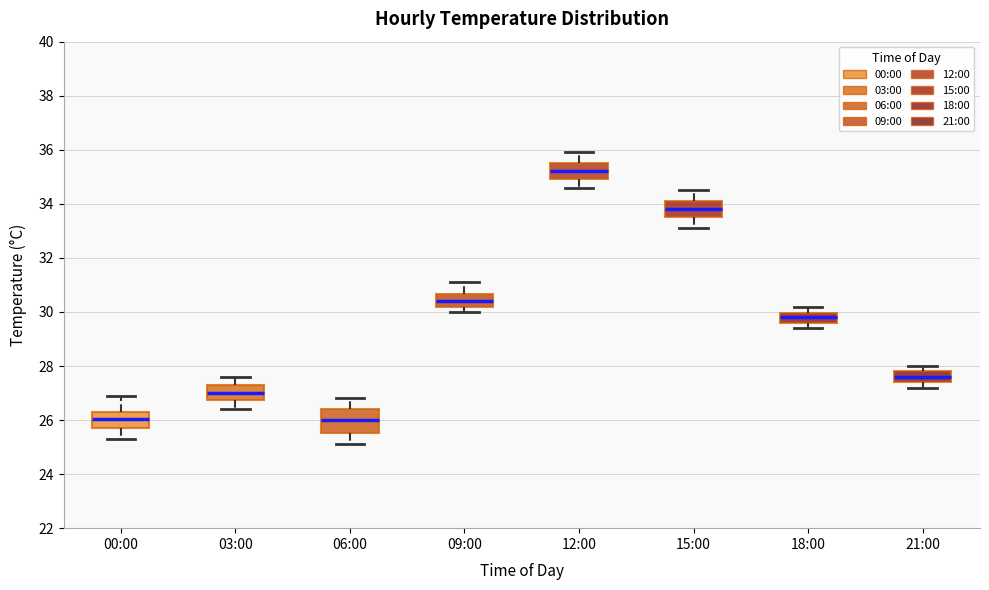

Where is the lower edge of the box for 12:00 on the y-axis? The values are not printed on the chart, so give them approximately, as read against the axis.

35.0